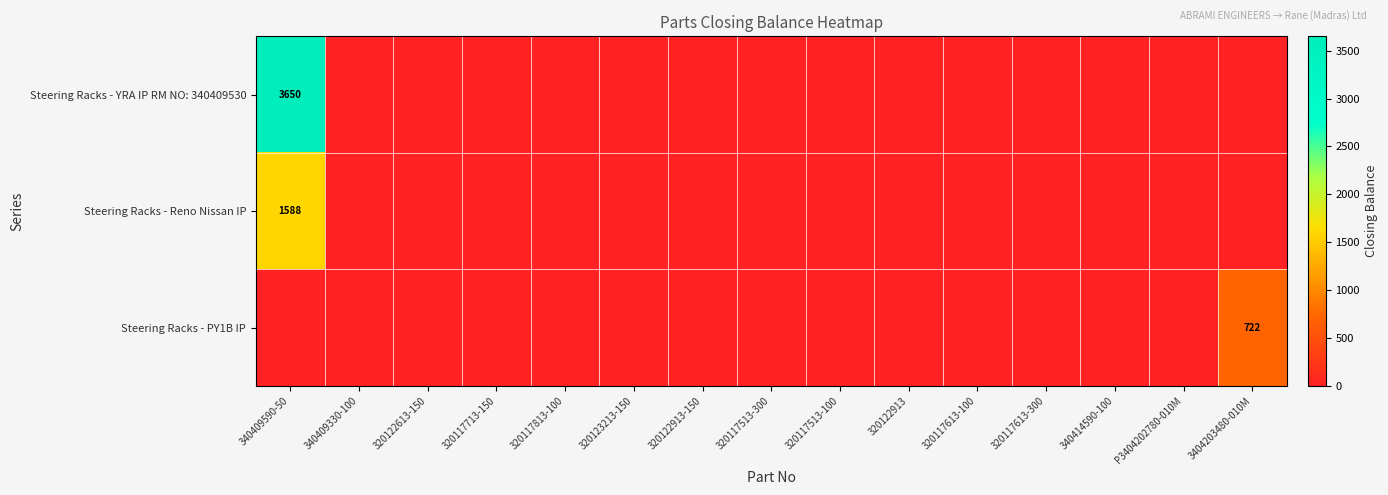

True or false: Steering Racks - Reno Nissan IP has a value of 0 at 320123213-150.

True